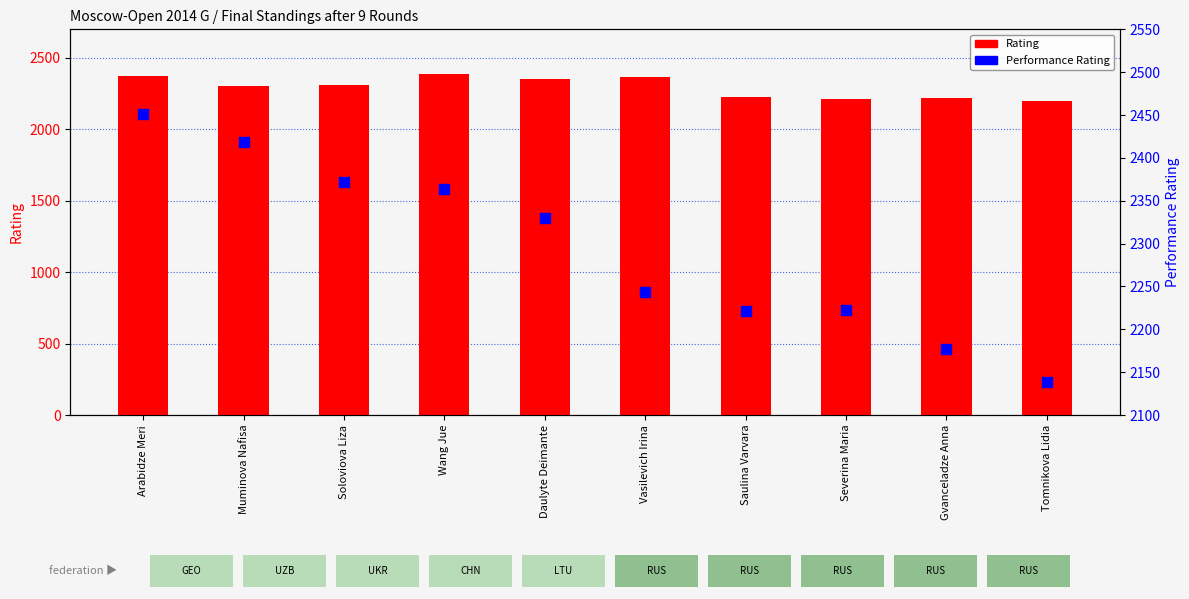

Is the value of Performance at Tomnikova Lidia greater than the value of Rating at Gvanceladze Anna?

No